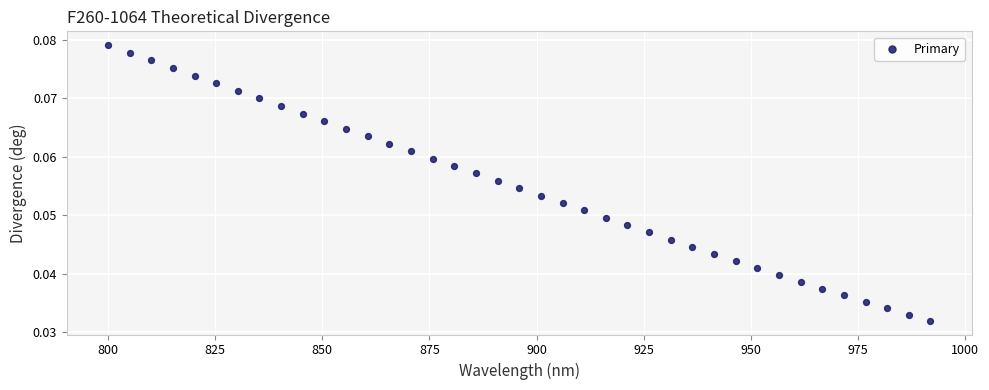

What is the range of X values (max minus min)?

191.9